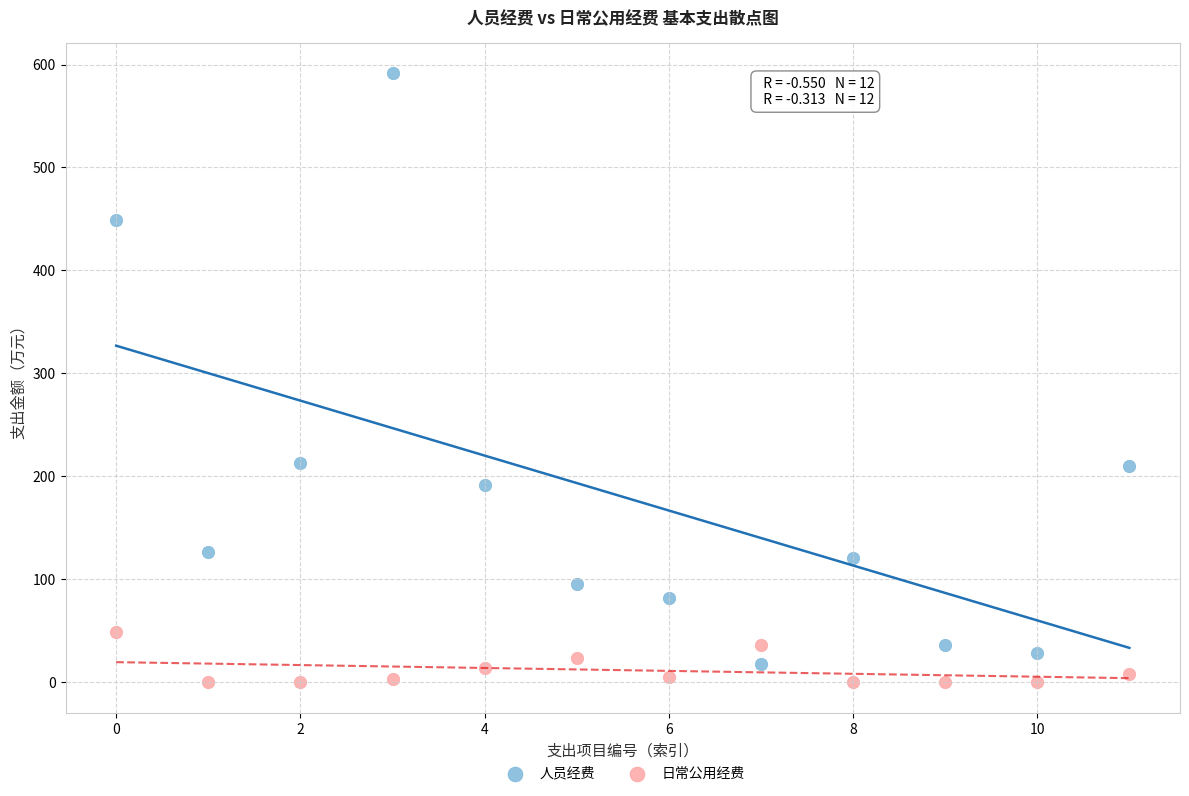

Across all data points, what is the range of Y values (max minus min)?

591.2